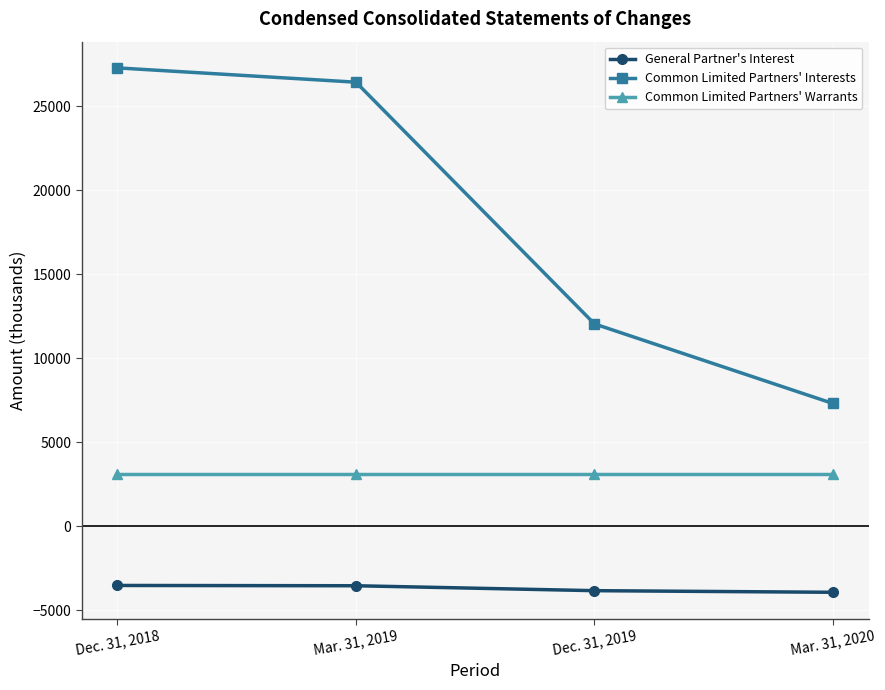

What value does the General Partner's Interest series have at Mar. 31, 2019, to the nearest 5?

-3530